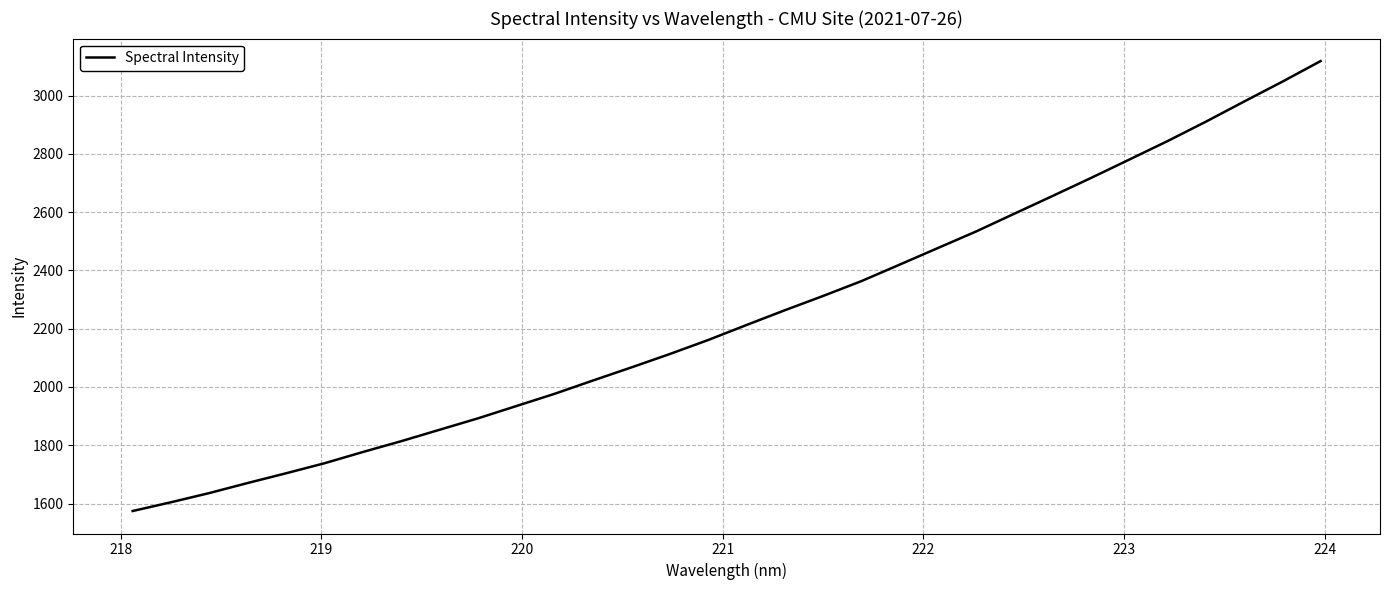

What is the smallest value displayed?

1574.3